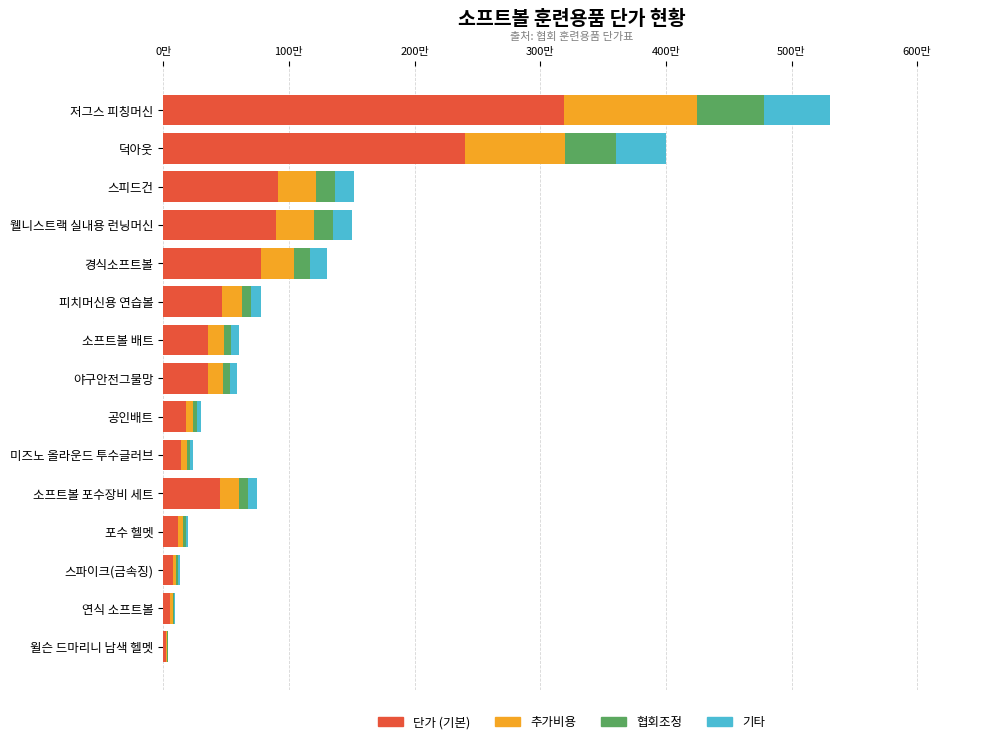

What is the value of the 협회조정 bar at the 6th from the left?

78000